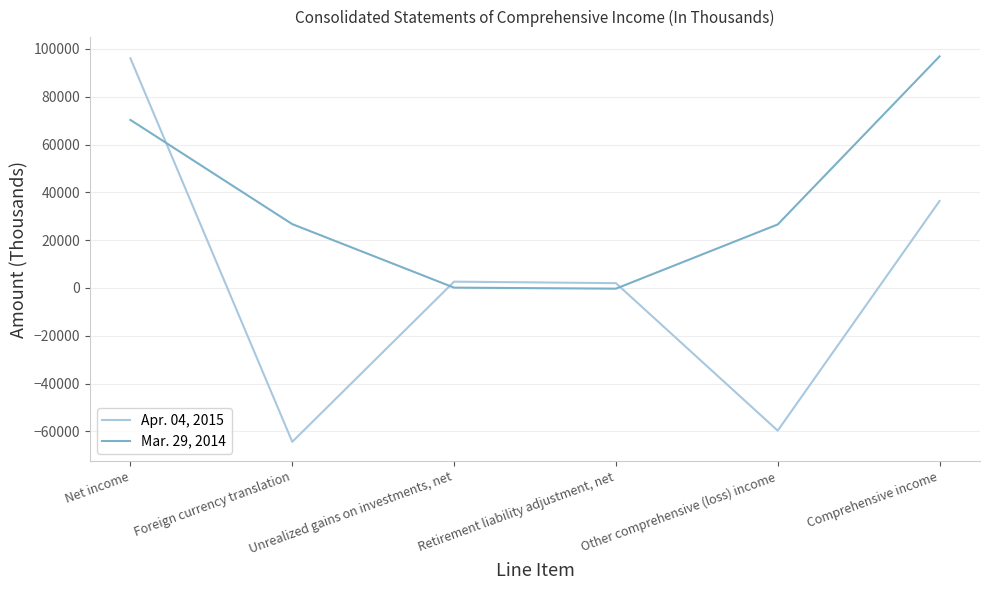

The Mar. 29, 2014 series shows 42152 at Foreign currency translation. True or false?

False